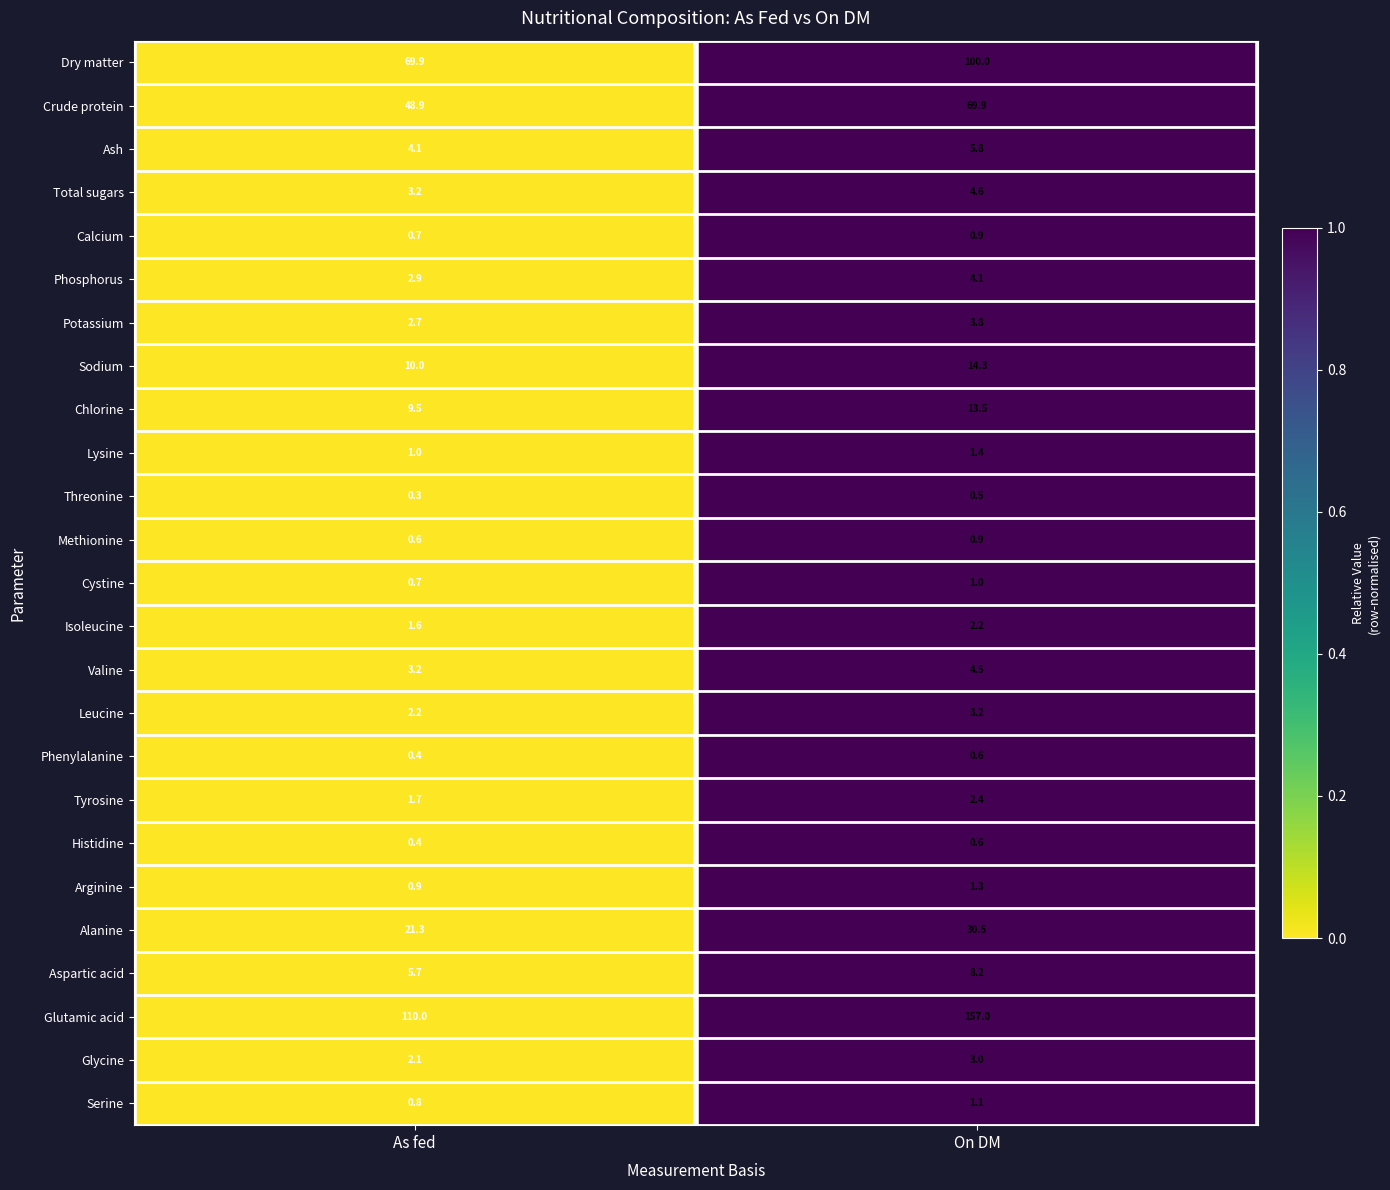

Rank the categories by Calcium value from highest to lowest.

On DM, As fed